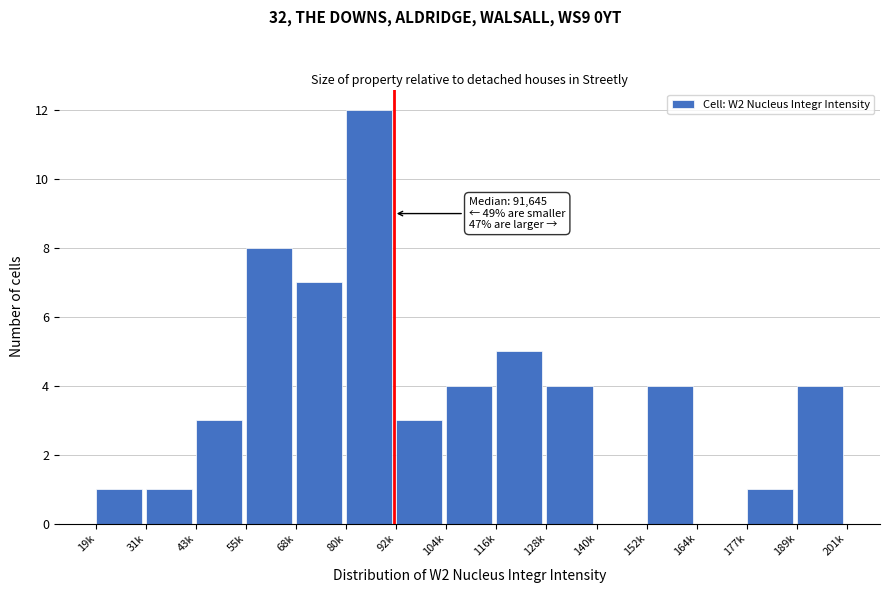

Reading right to left, extract all data points from this chart.

189k=4	177k=1	164k=0	152k=4	140k=0	128k=4	116k=5	104k=4	92k=3	80k=12	68k=7	55k=8	43k=3	31k=1	19k=1